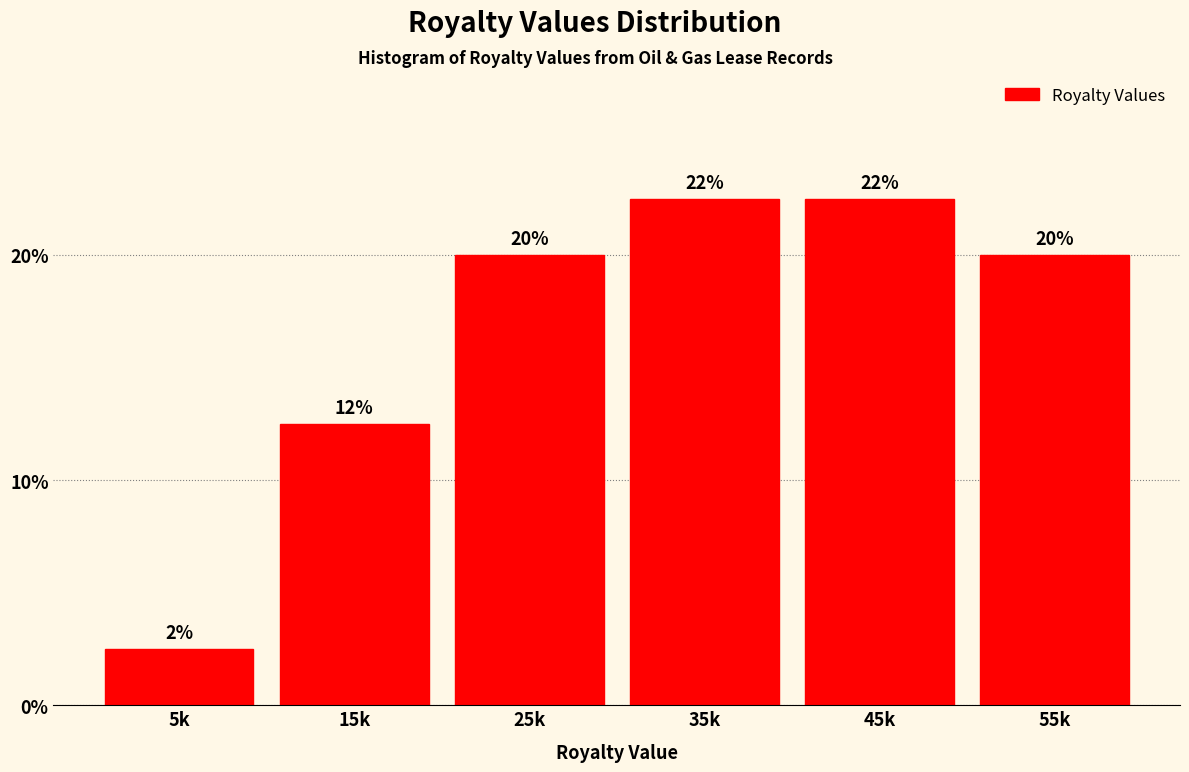

How many bars are there in total?

6